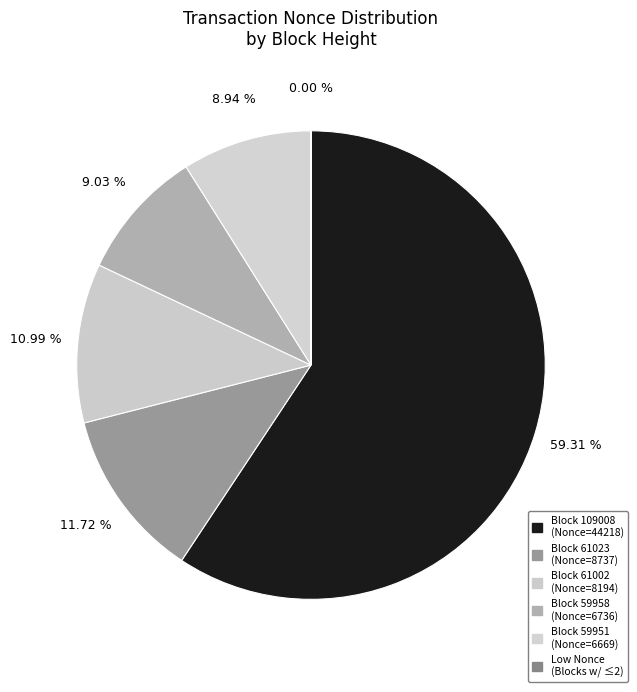

Which category has the biggest portion of the pie?

Block 109008 (Nonce=44218)